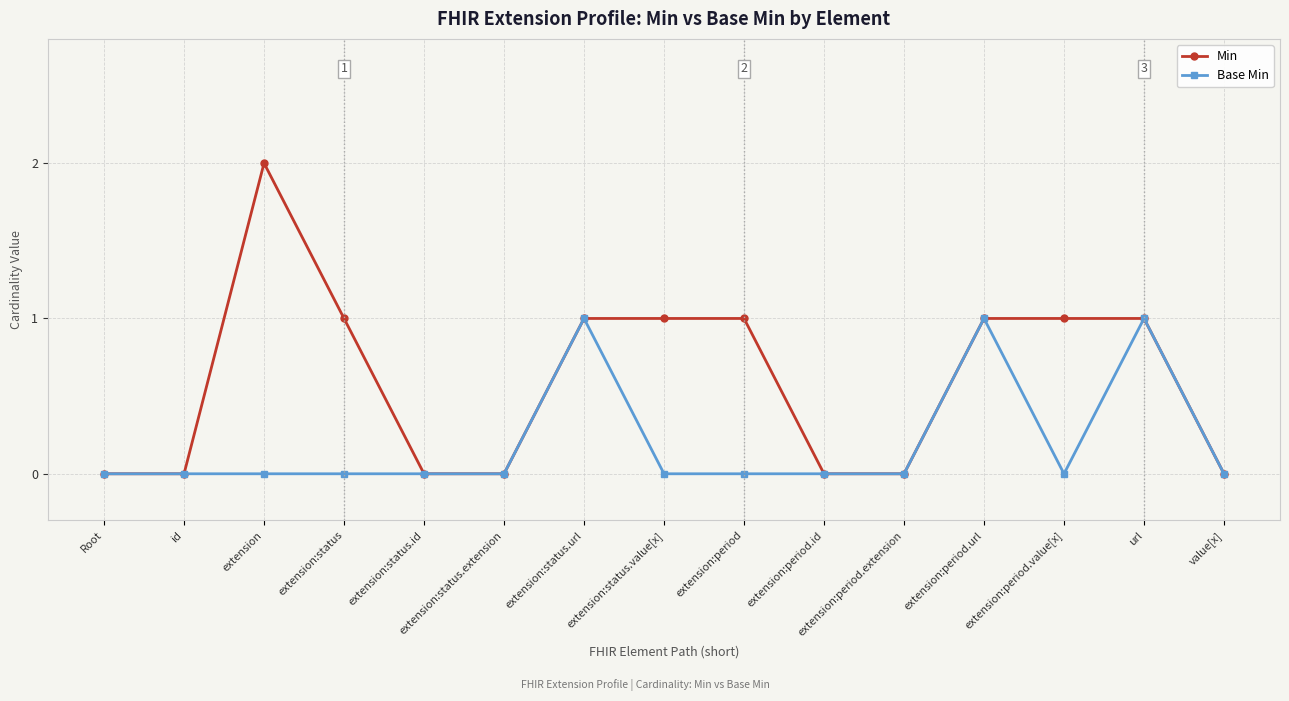

What is the label of the 1st point from the right?

value[x]